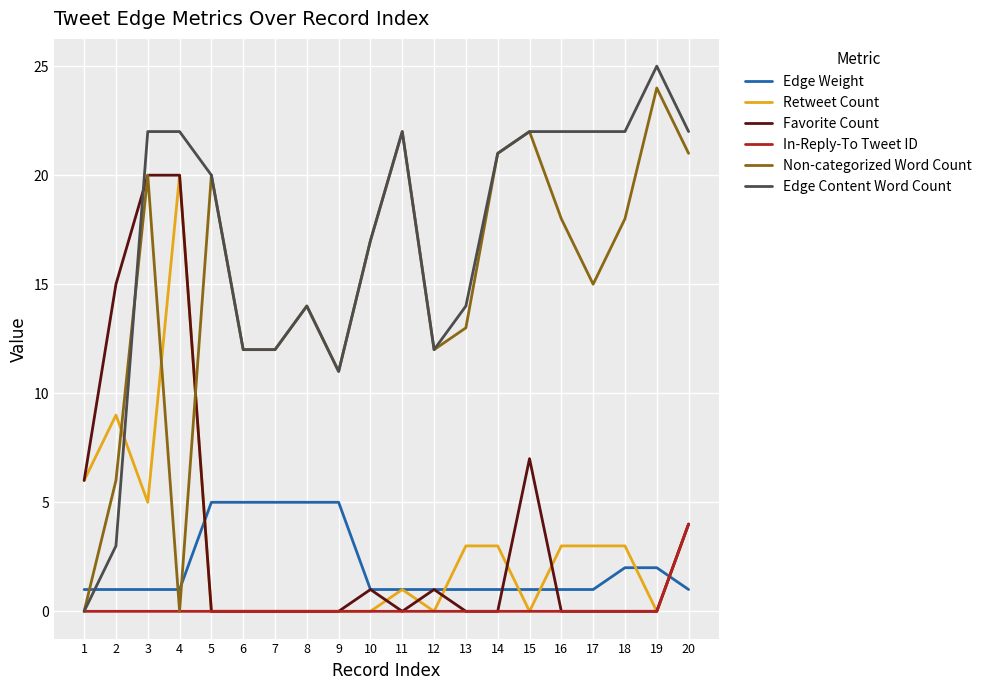

Does the chart have visible grid lines?

Yes